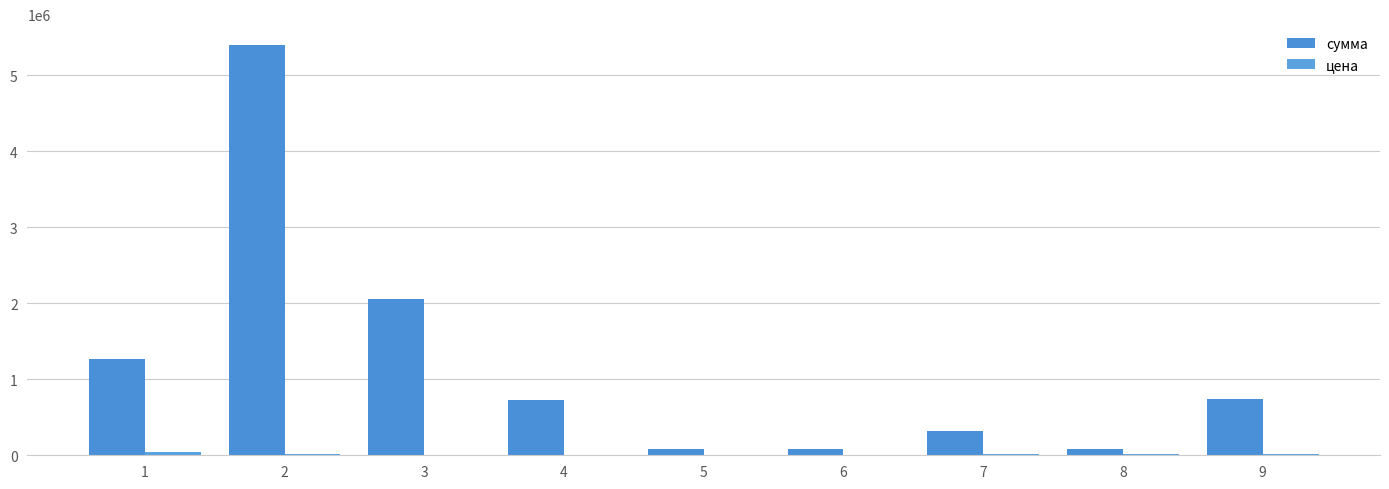

Are the bars grouped side by side (vs. stacked)?

Yes